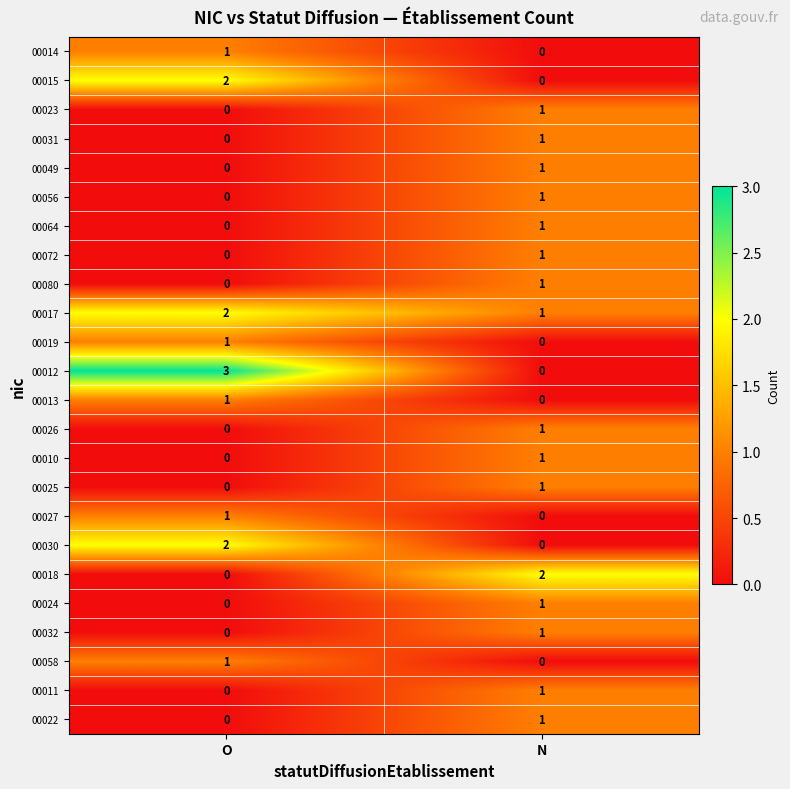

Where is 00011 nearest to the value 0?

O